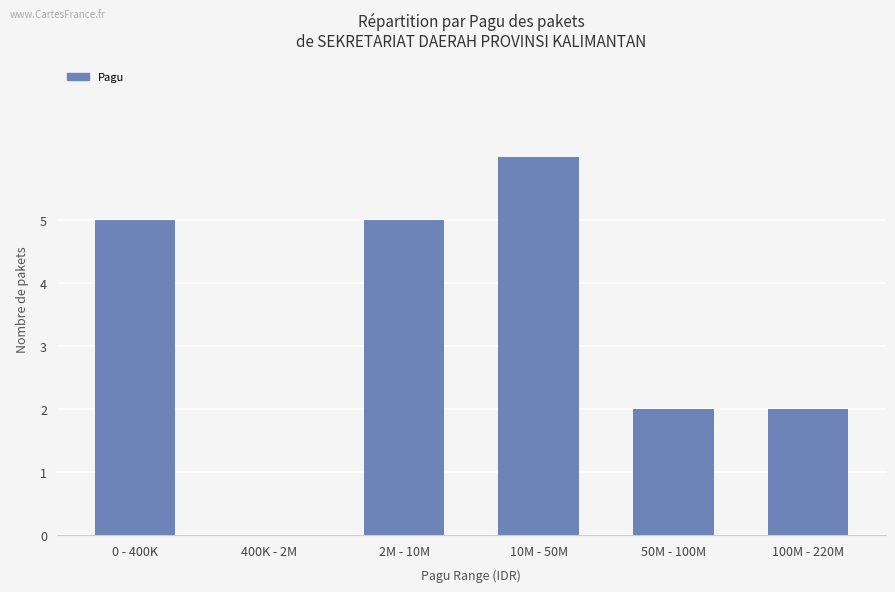

The chart shows a value of 1 at 100M - 220M. True or false?

False